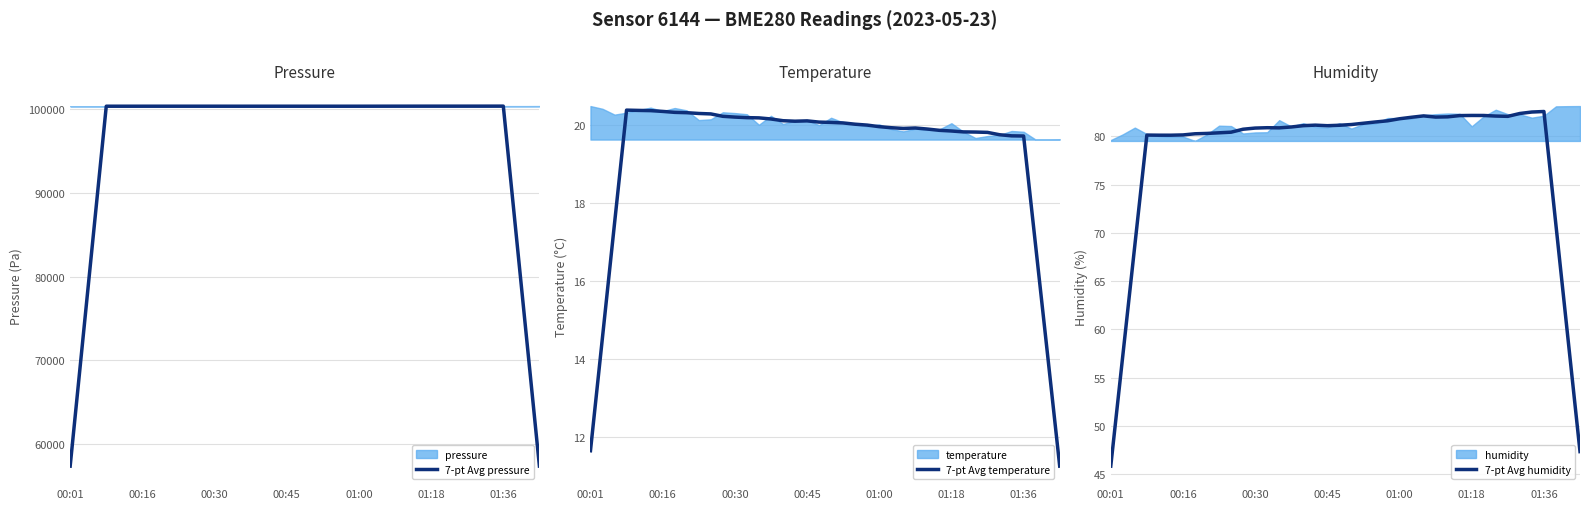

What is the lowest value of the 7-pt Avg pressure series?

57355.7